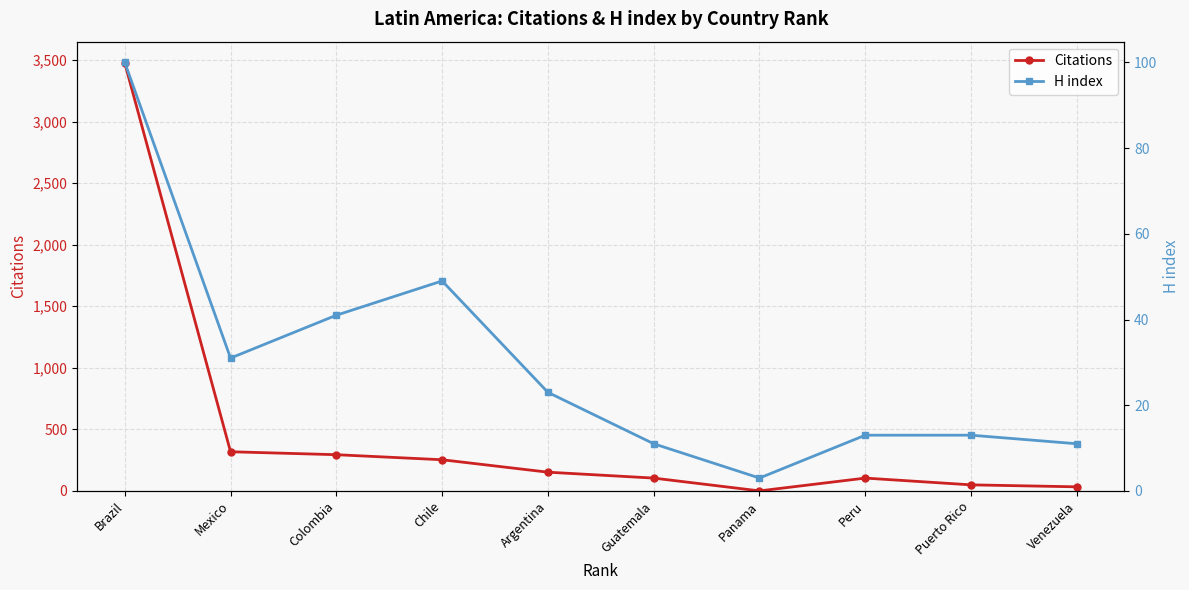

What is the difference between the Citations values at Puerto Rico and Mexico?

269